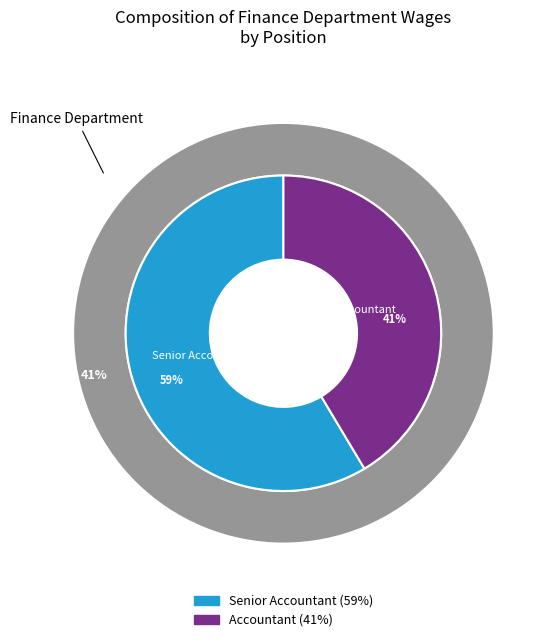

To the nearest percent, what portion does Accountant represent?

41%